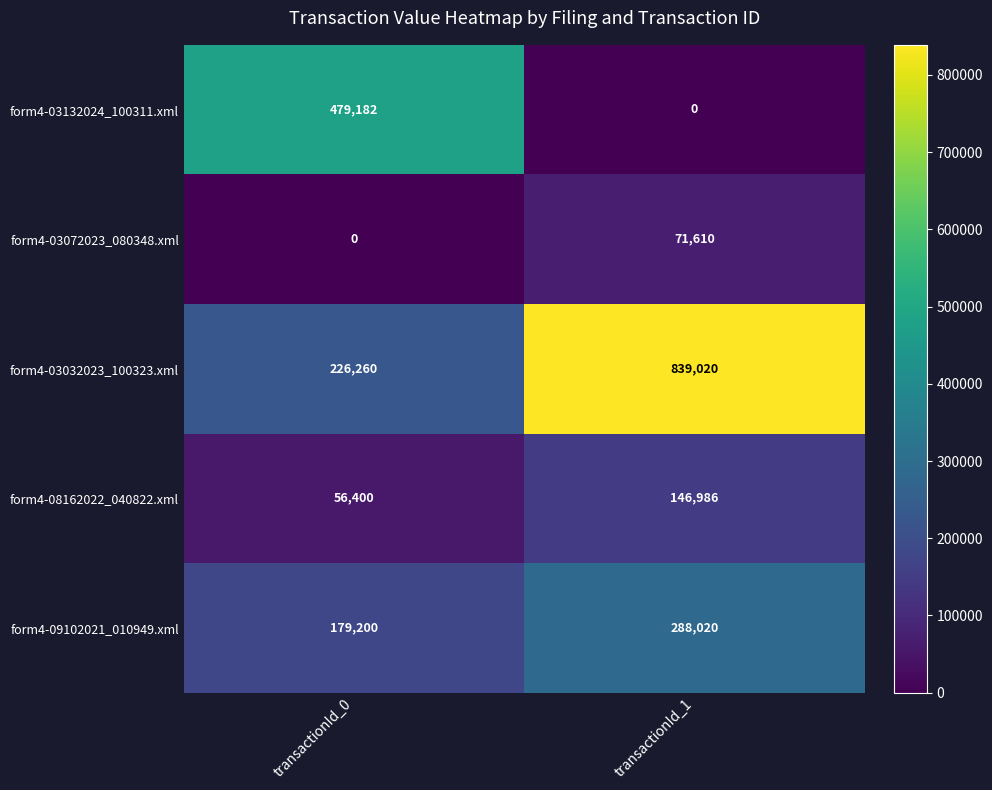

Where is form4-09102021_010949.xml nearest to the value 233610?

transactionId_0